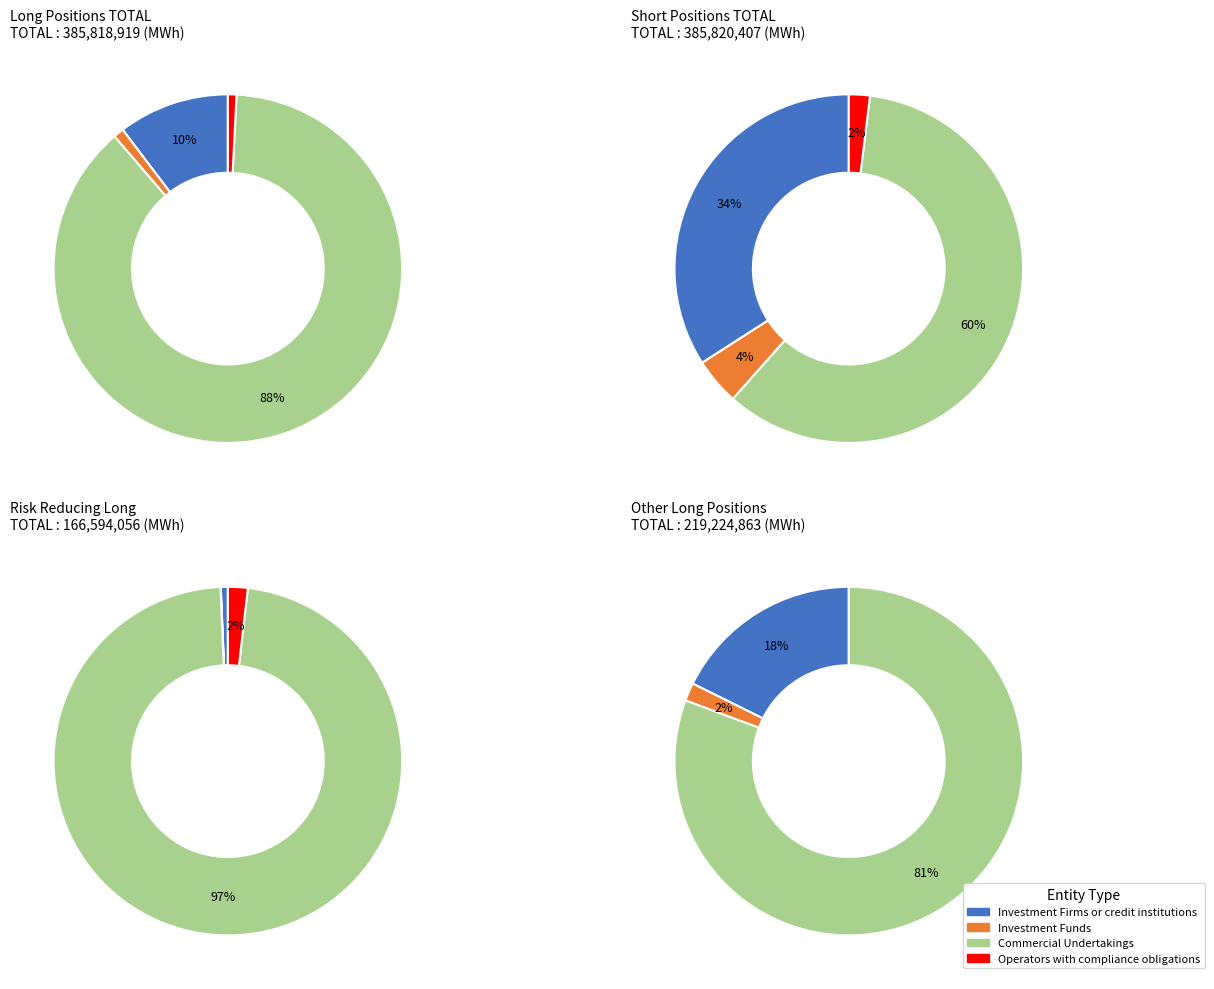

Count the number of slices in the pie.

4